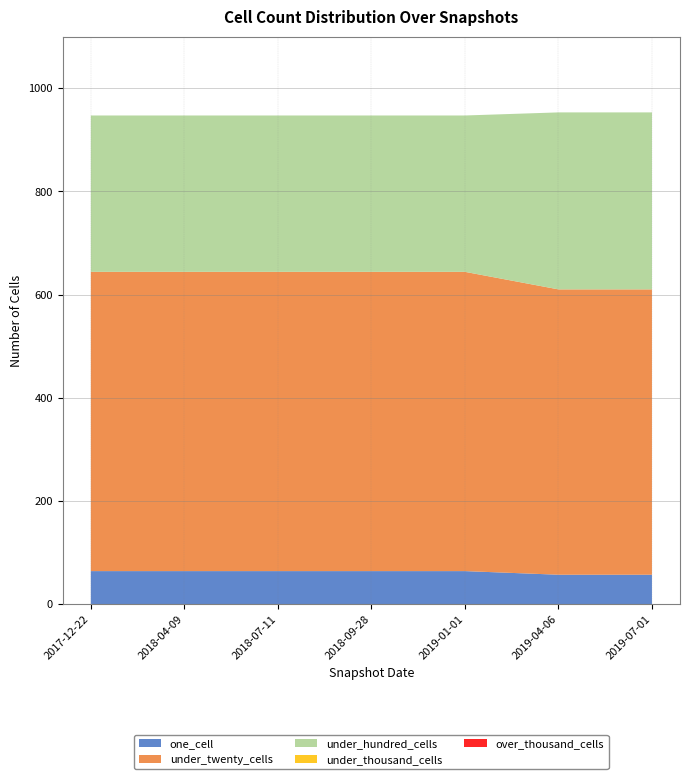

Reading left to right, list all the values displayed in this chart.

one_cell: 64	64	64	64	64	57	57
under_twenty_cells: 580	580	580	580	580	553	553
under_hundred_cells: 303	303	303	303	303	343	343
under_thousand_cells: 0	0	0	0	0	0	0
over_thousand_cells: 0	0	0	0	0	0	0